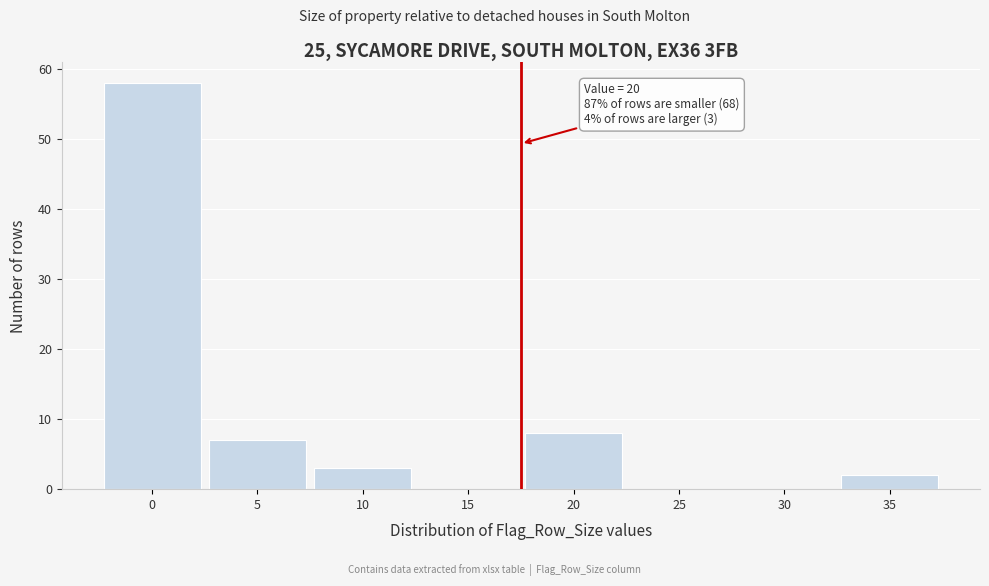

Reading left to right, what are all the values shown in this chart?

0=58	5=7	10=3	15=0	20=8	25=0	30=0	35=2